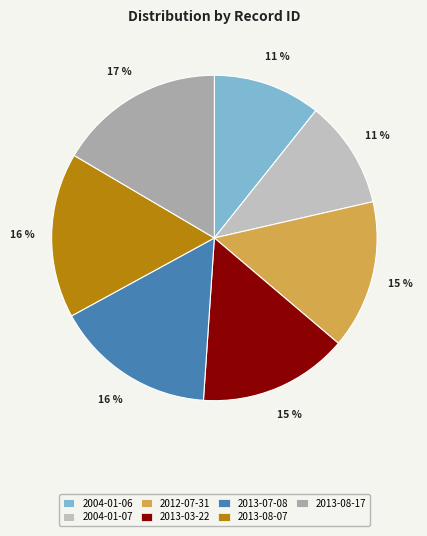

True or false: 2012-07-31 accounts for 15% of the total.

True